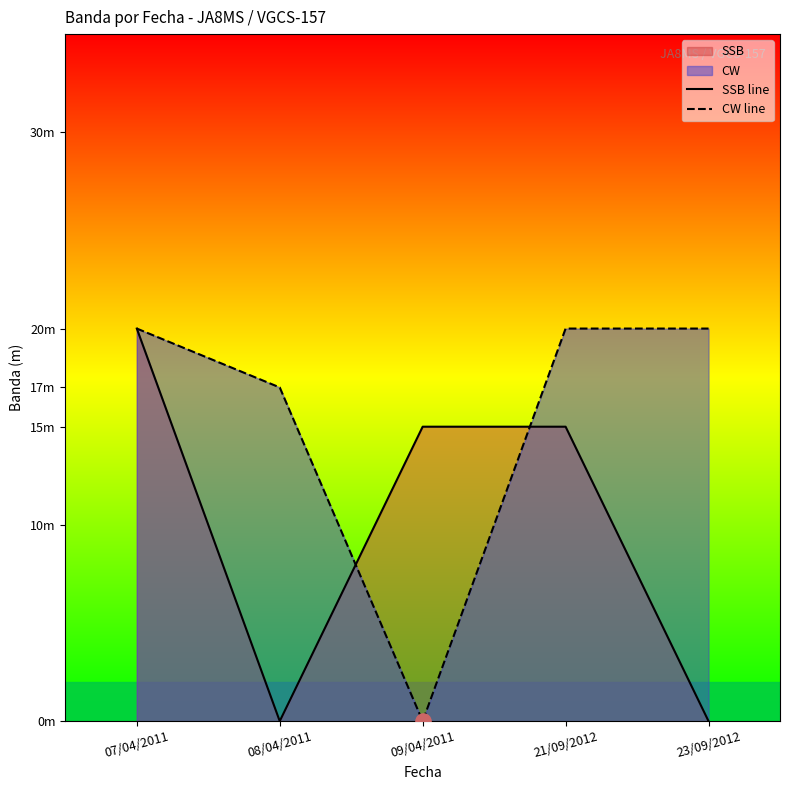

Is the value of SSB line at 09/04/2011 greater than the value of CW line at 09/04/2011?

Yes